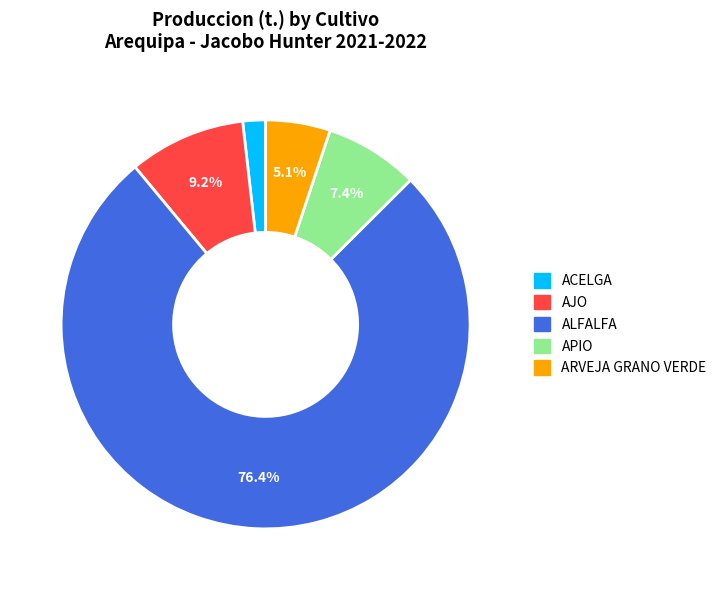

Is it true that APIO is 16% of the pie?

False